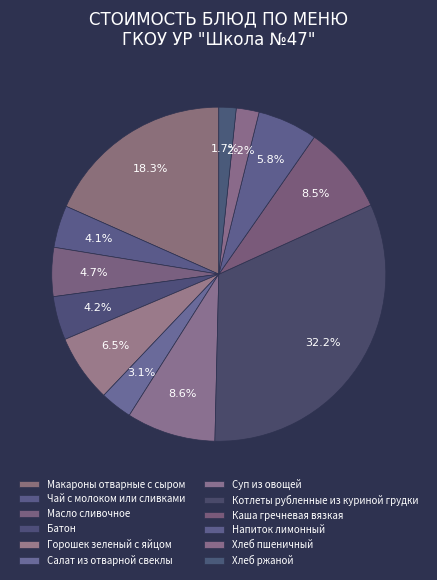

Does Хлеб ржаной account for over 50% of the chart?

No